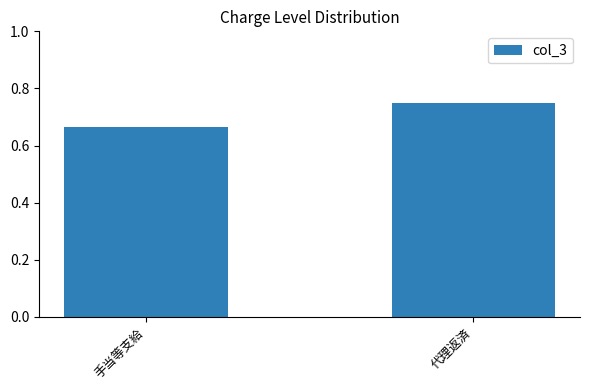

What is the sum of the values at 代理返済 and 手当等支給?

1.4